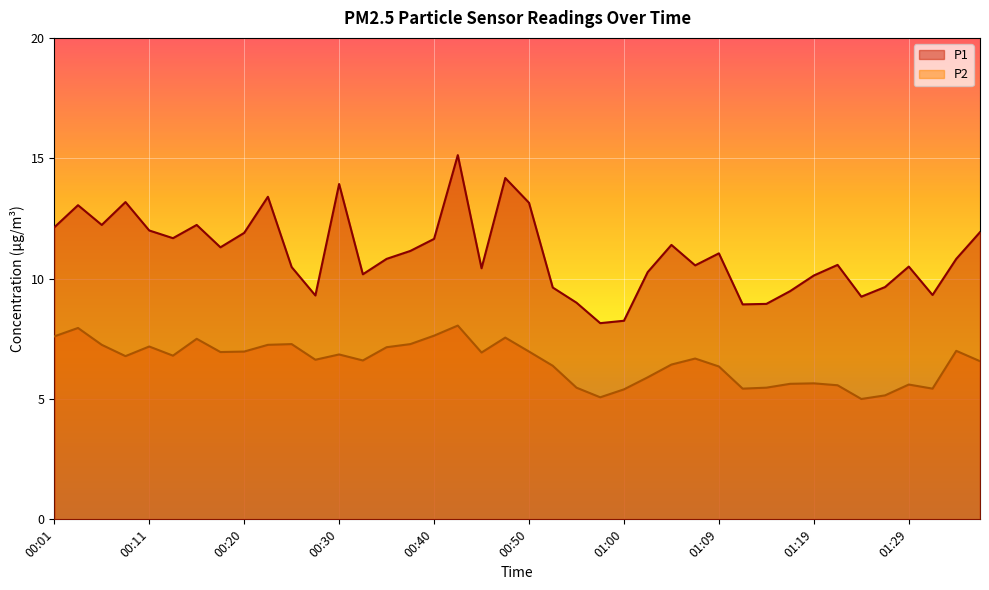

Between 01:17 and 01:09, which is larger?

01:09